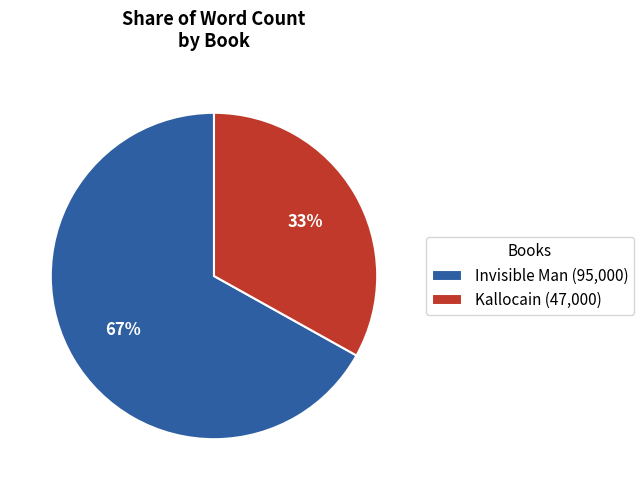

Which slice is the smallest?

Kallocain